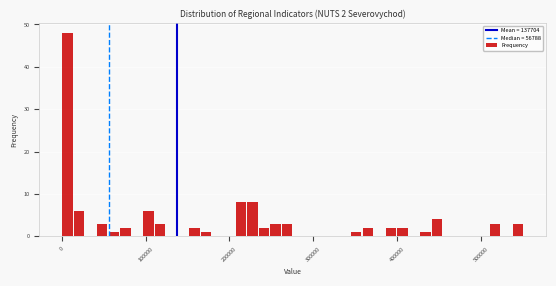

Read against the x-axis, roughly where is the centre of the tallest bar?

10000